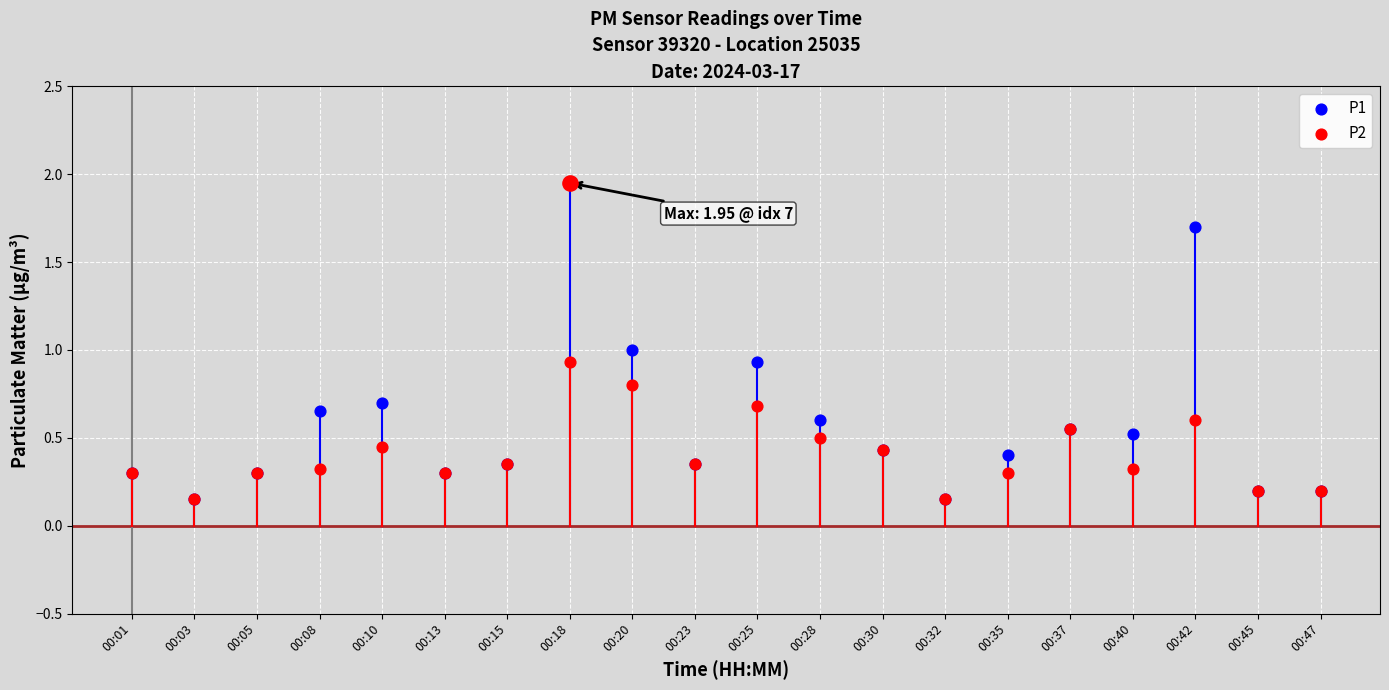

What are all the series names shown in the legend?

P1, P2